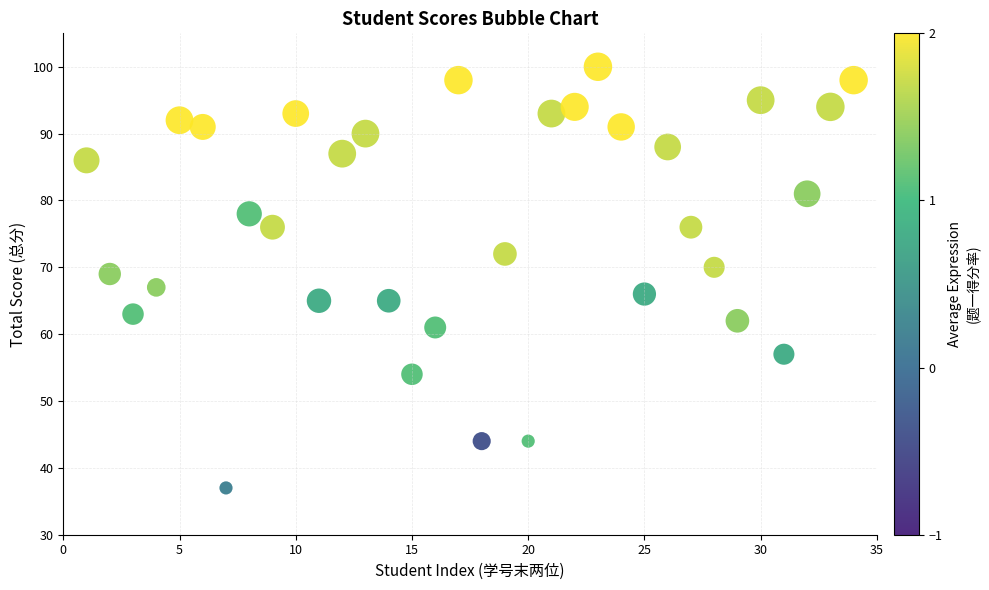

What is the range of Y values (max minus min)?

63